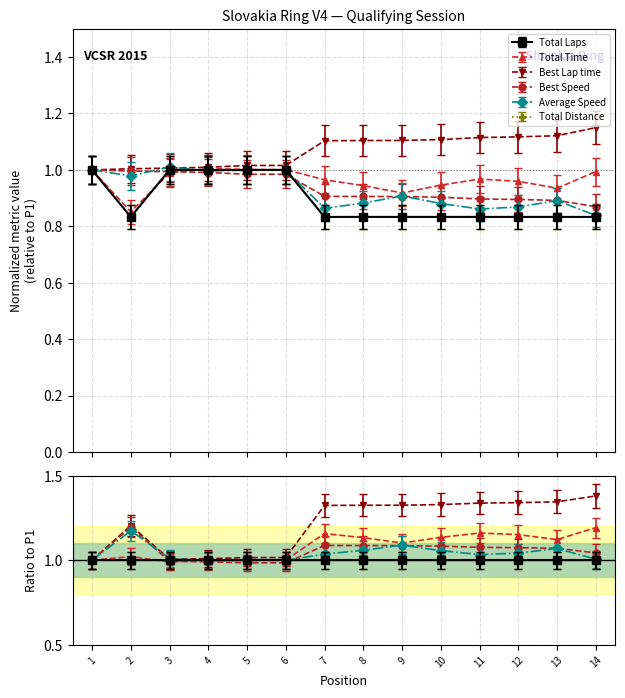

How many interior local valleys does the Average Speed series have?

4